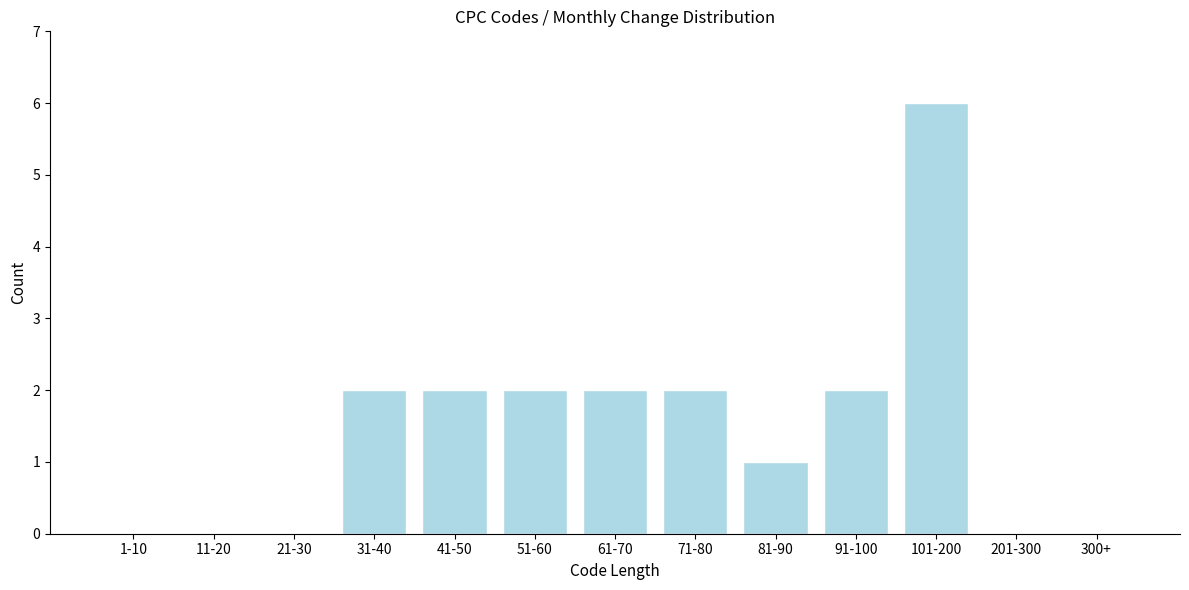

Reading left to right, what are all the values shown in this chart?

1-10=0	11-20=0	21-30=0	31-40=2	41-50=2	51-60=2	61-70=2	71-80=2	81-90=1	91-100=2	101-200=6	201-300=0	300+=0